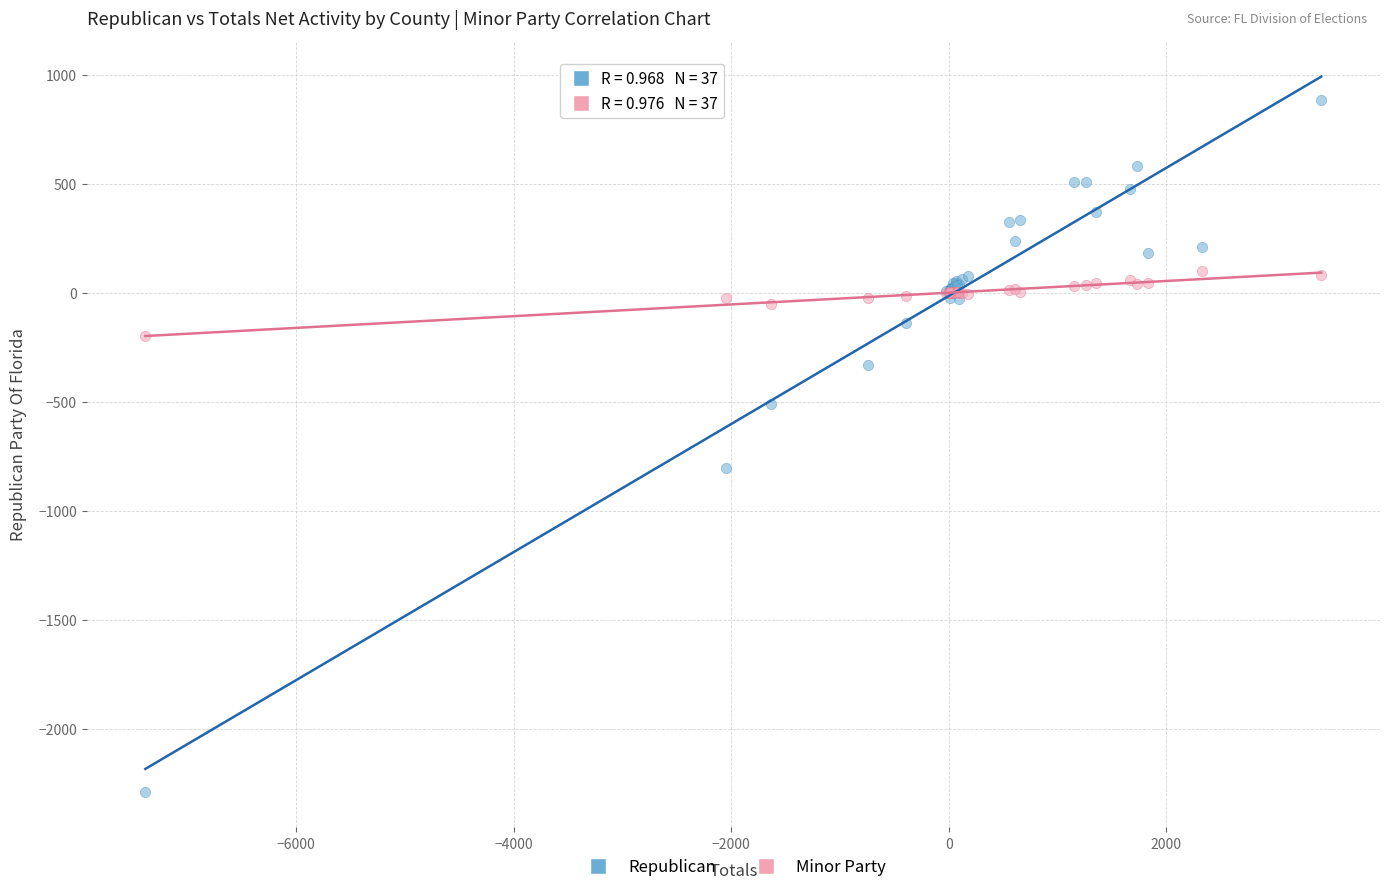

Across all series, what Y value is closest to -700?

-803